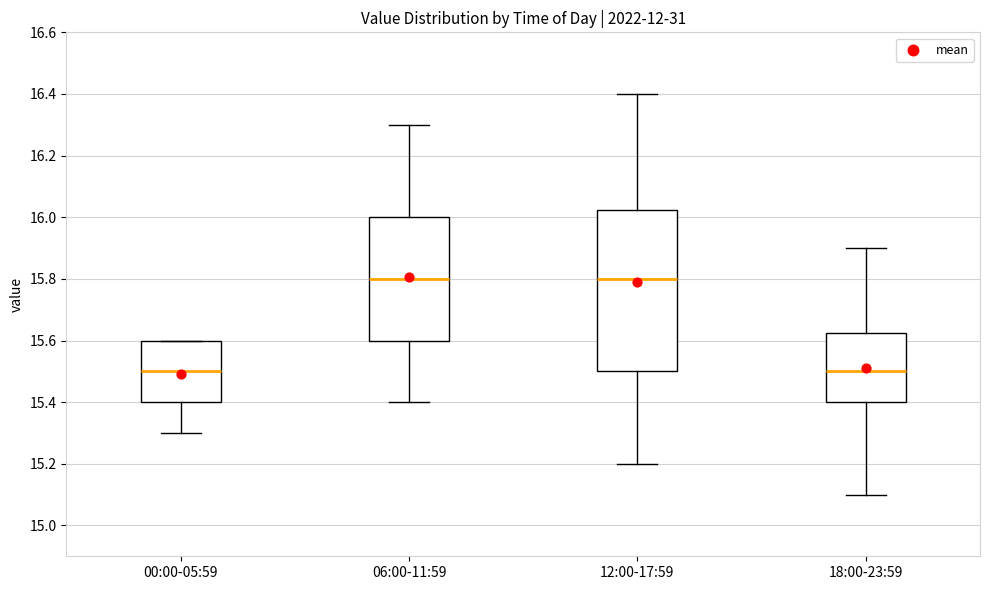

Where does the lower whisker of the box for 18:00-23:59 end on the y-axis? The values are not printed on the chart, so give them approximately, as read against the axis.

15.10